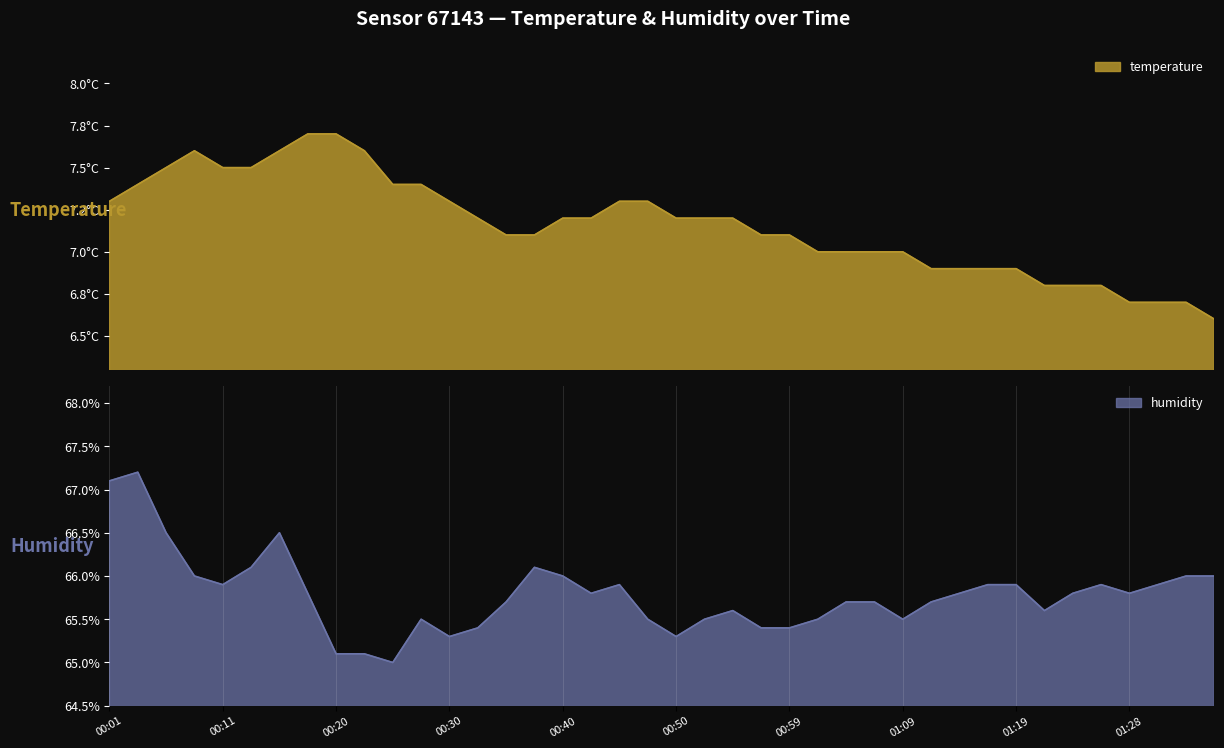

What are all the series names shown in the legend?

temperature, humidity